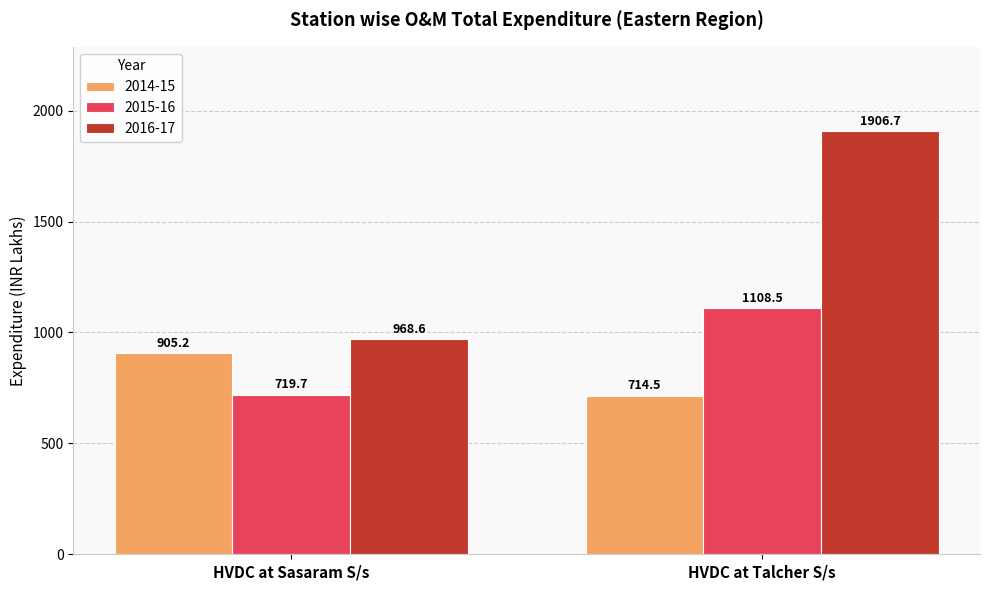

List the labels in order of 2016-17 value, largest first.

HVDC at Talcher S/s, HVDC at Sasaram S/s